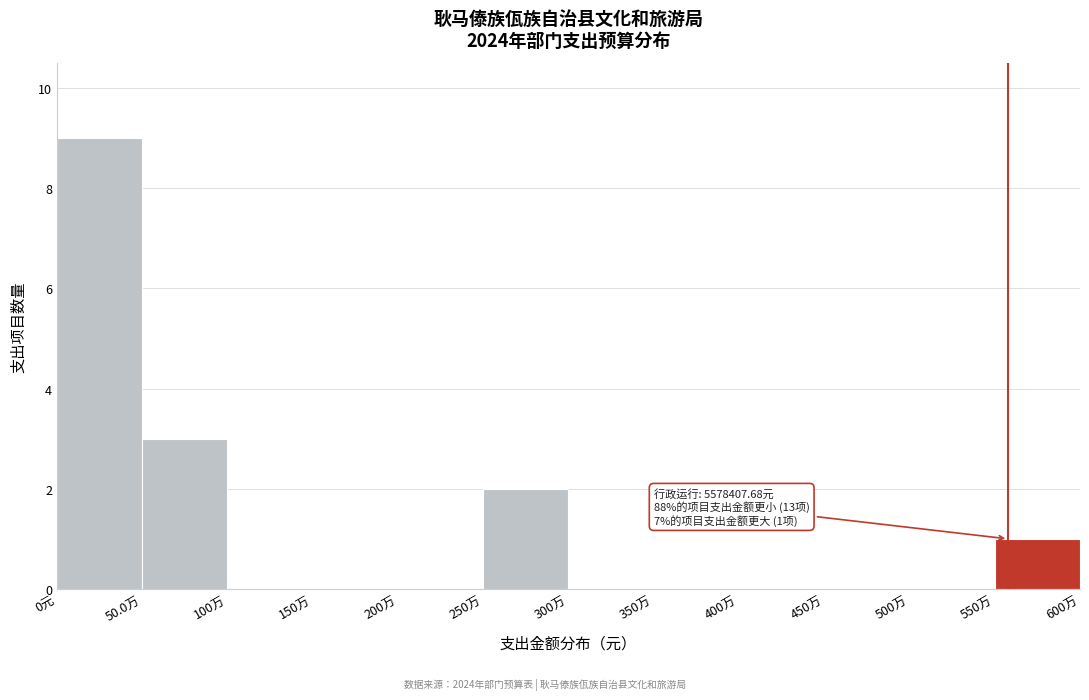

Reading left to right, what are all the values shown in this chart?

0元=9	50.0万=3	100万=0	150万=0	200万=0	250万=2	300万=0	350万=0	400万=0	450万=0	500万=0	550万=1